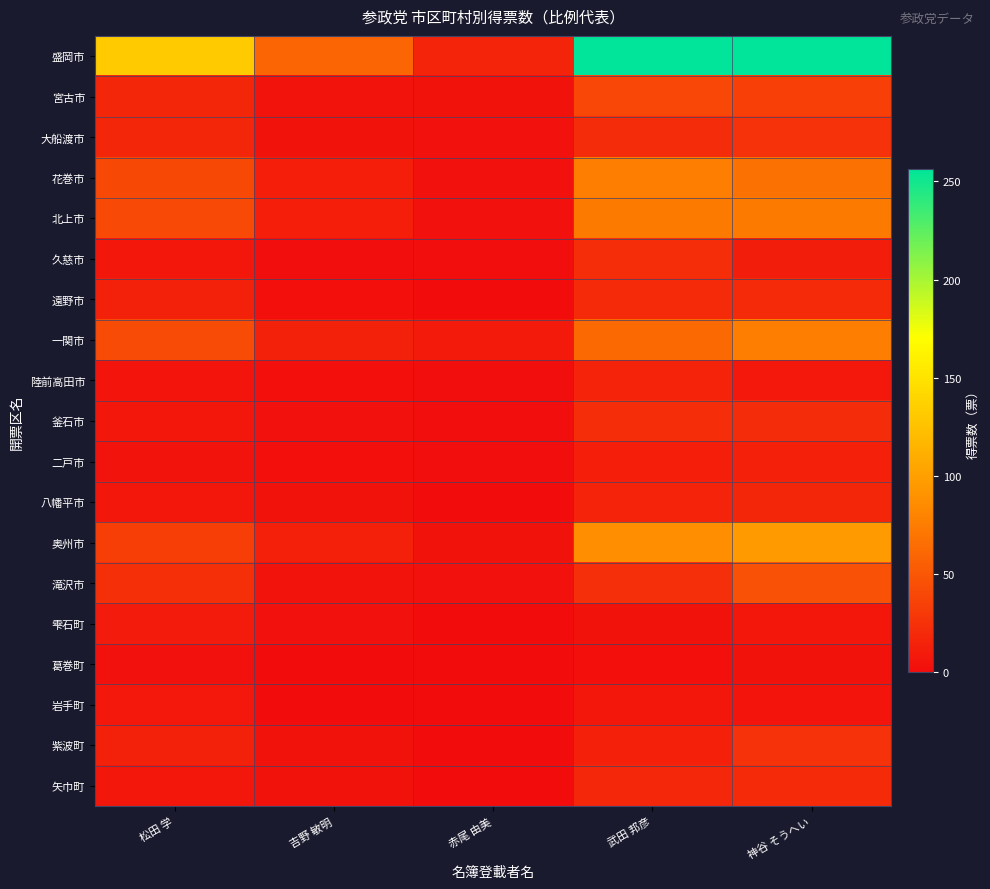

At how many categories does at least one series exceed 65?

3